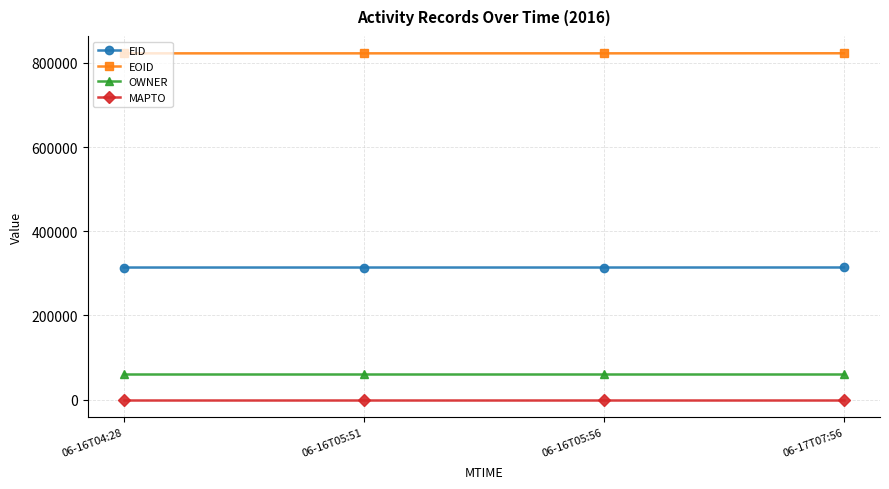

What is the value of the EID point at the 3rd from the left?

313902